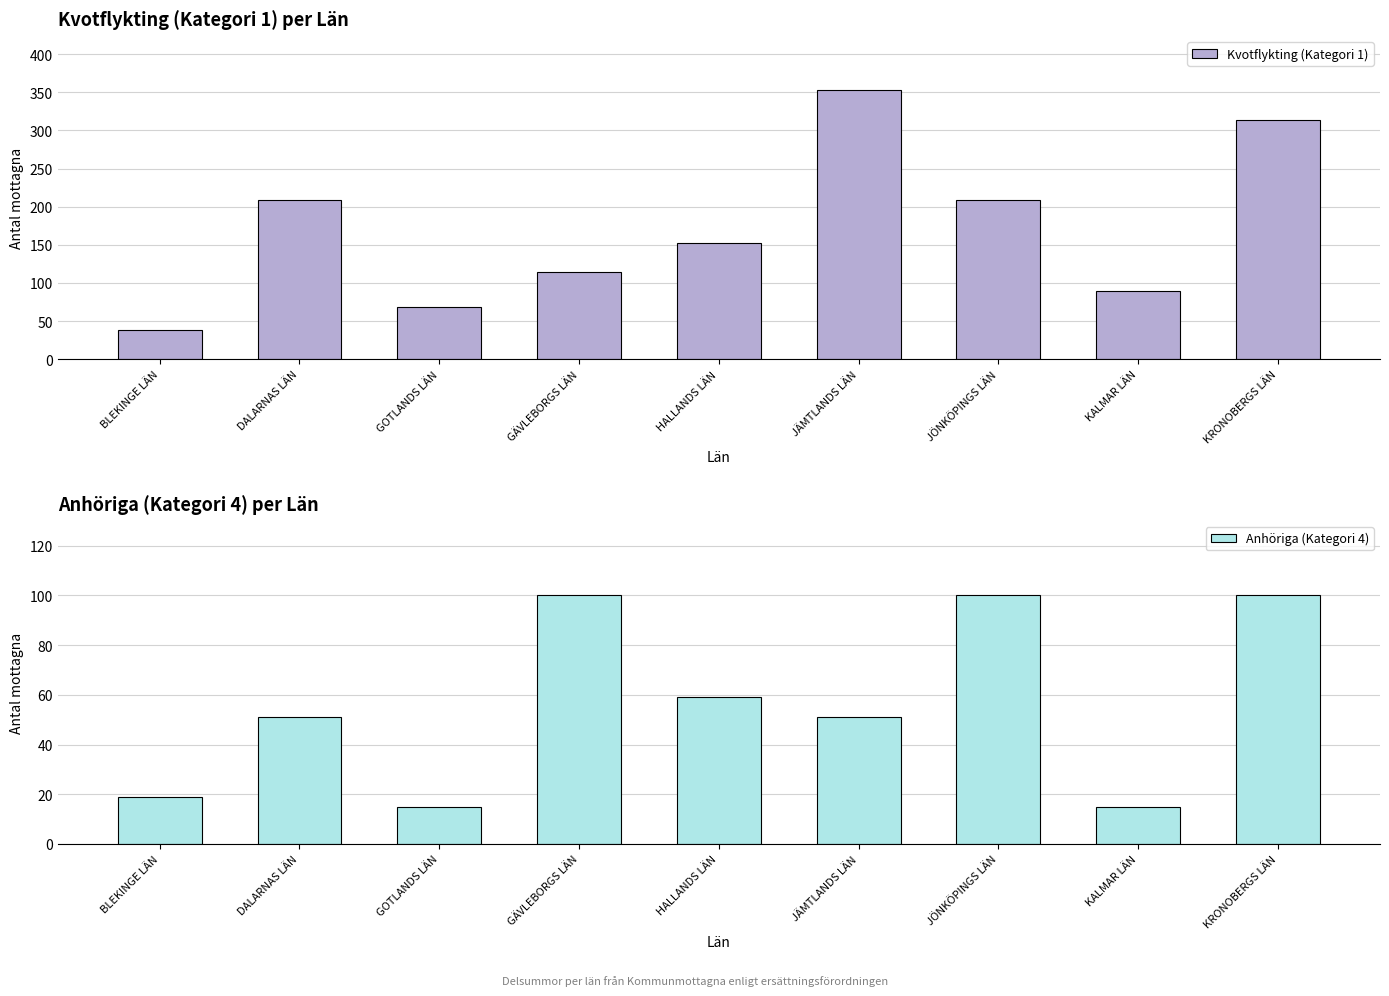

What is the sum of the Anhöriga (Kategori 4) values at BLEKINGE LÄN and GOTLANDS LÄN?

34